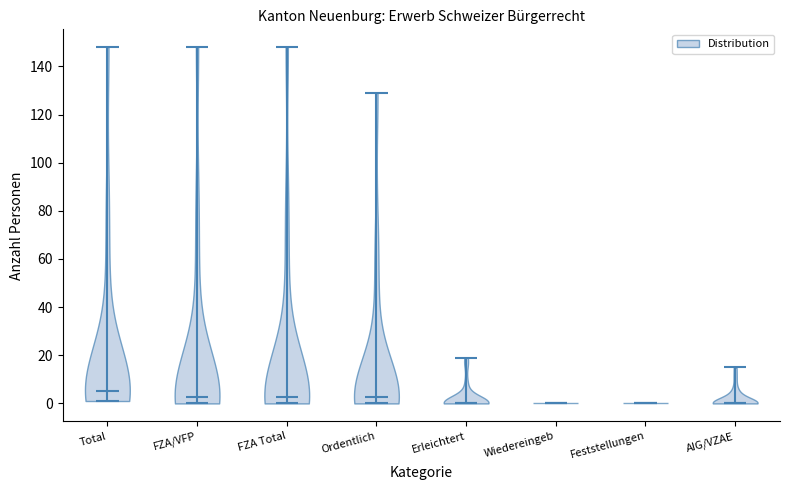

What is the highest point the violin for Ordentlich reaches on the y-axis? The values are not printed on the chart, so give them approximately, as read against the axis.

130